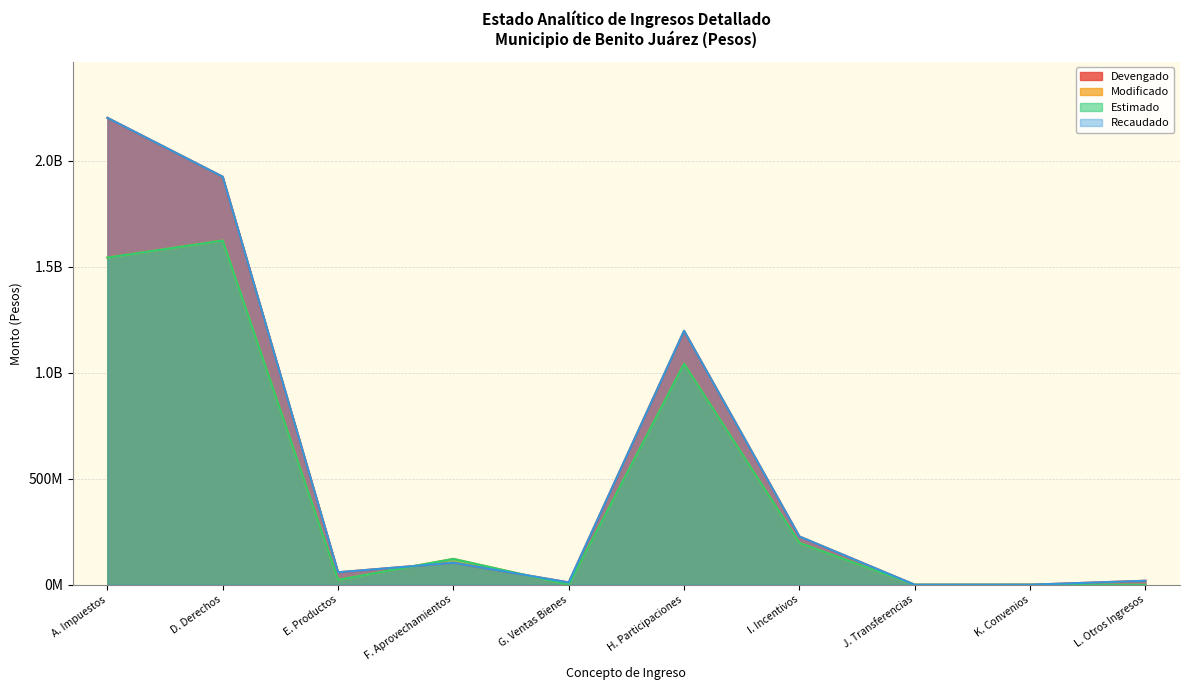

What is the difference between the maximum and second lowest values in the Recaudado series?

2202065362.3